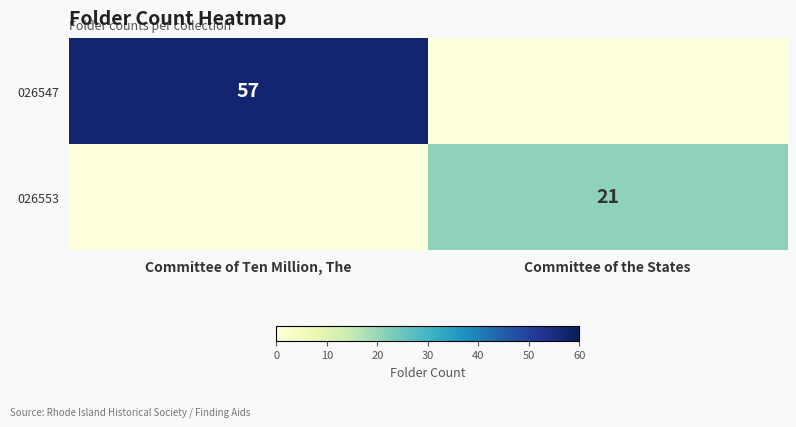

The value of 026547 at Committee of Ten Million, The is 87. True or false?

False